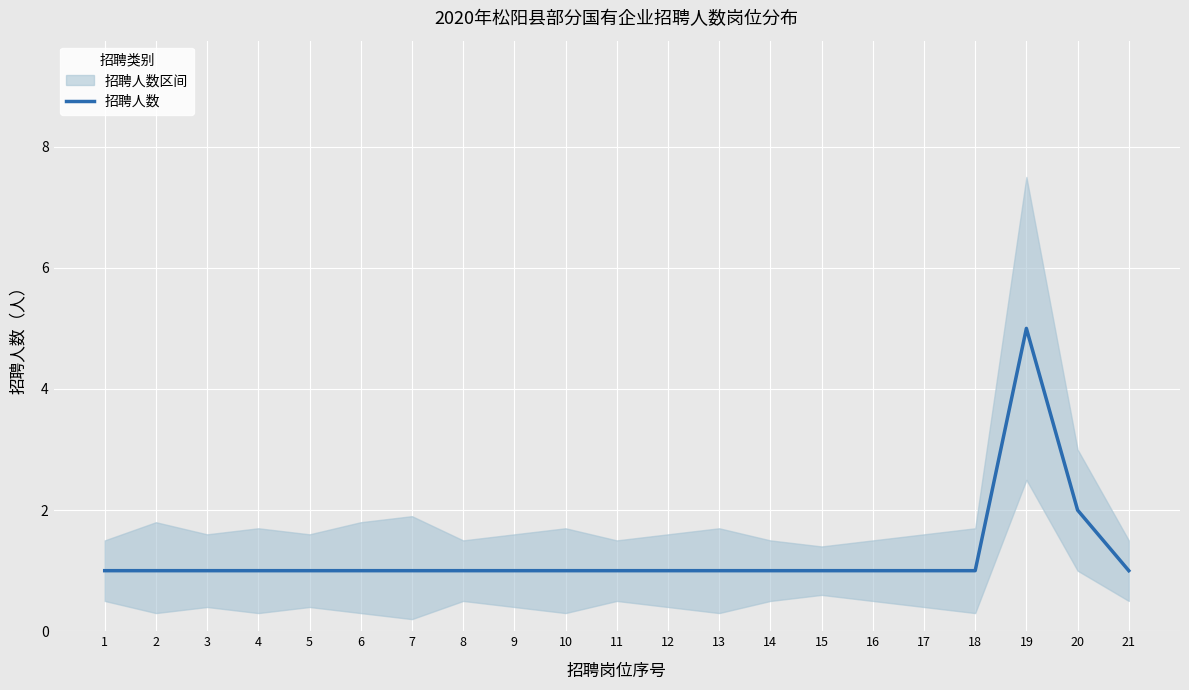

Read the value at 3.

1